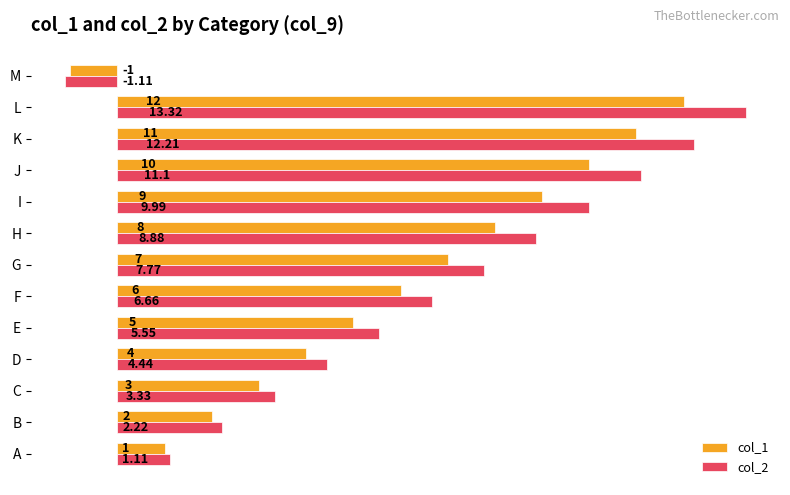

List the series in order of their peak value, lowest first.

col_1, col_2